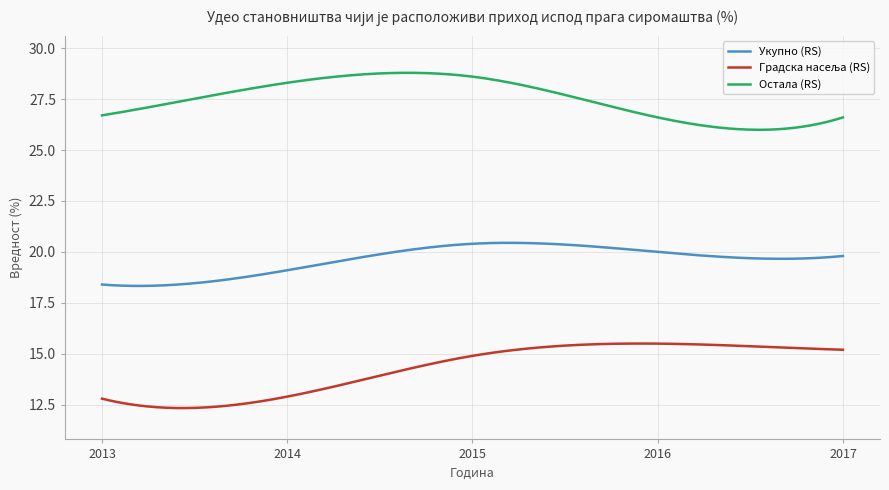

Which series has the largest total across all categories?

Остала (RS)